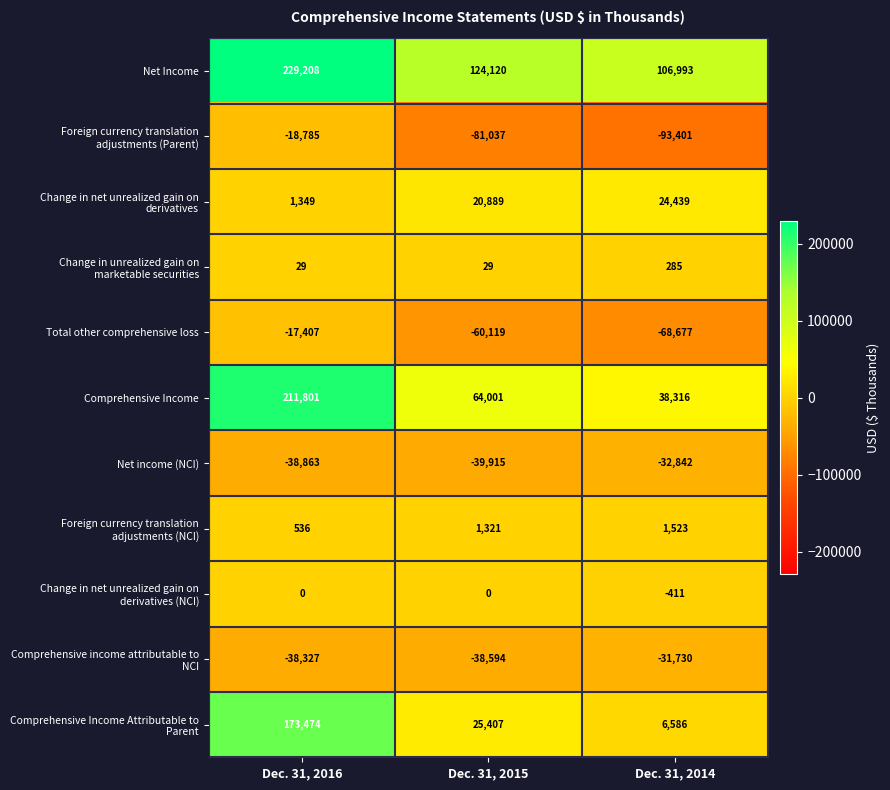

Count the number of categories in the chart.

3